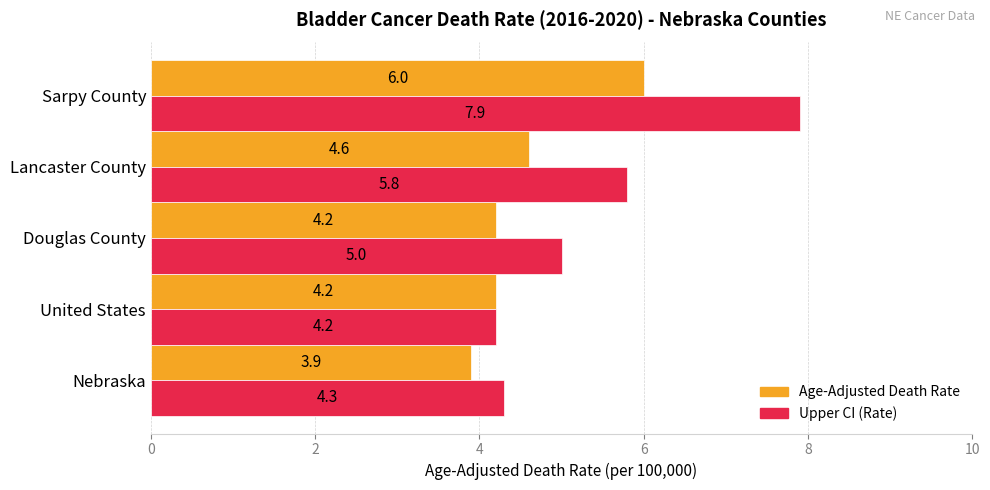

Is it true that Age-Adjusted Death Rate equals 6.0 at Sarpy County?

True